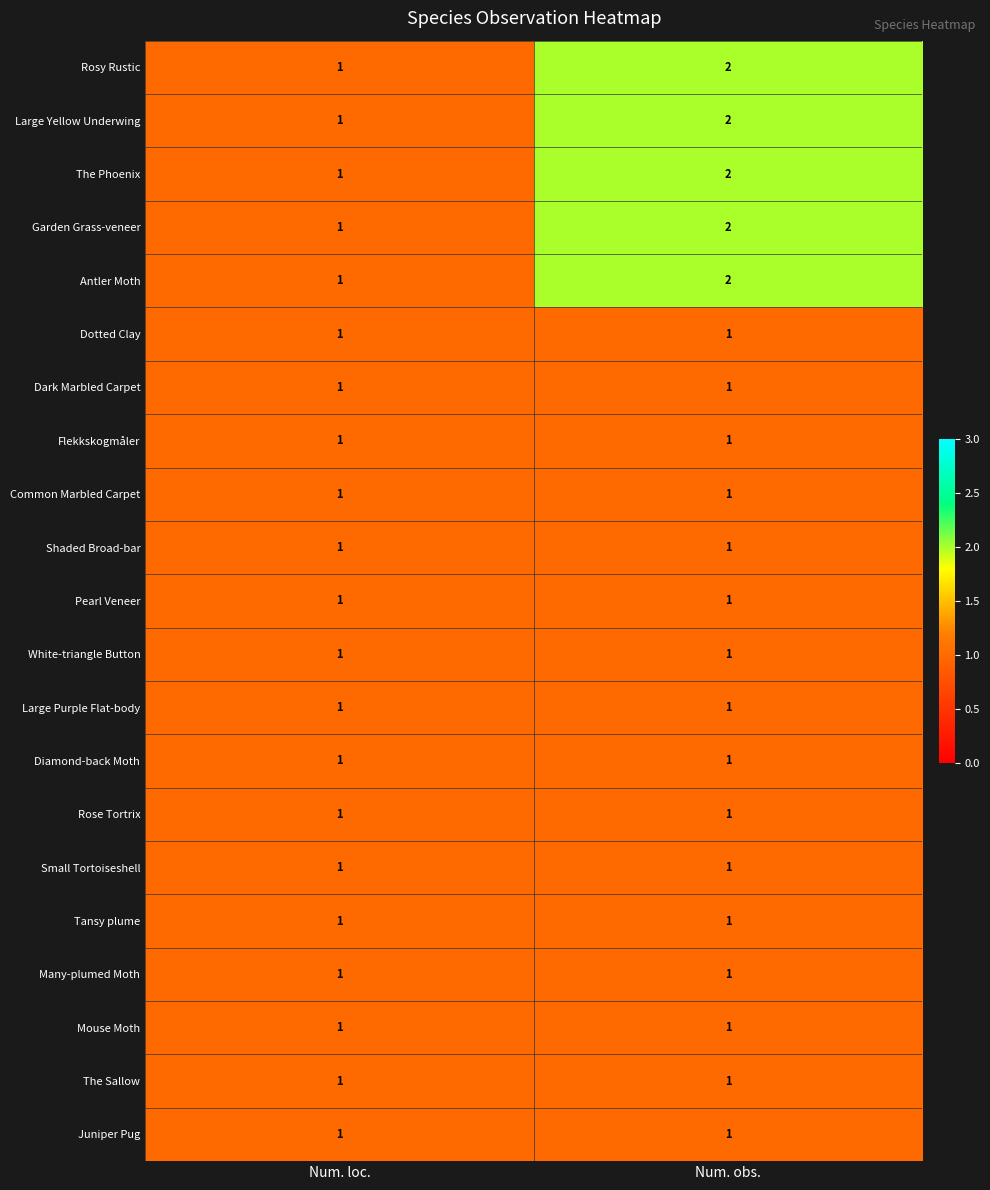

The value of Garden Grass-veneer at Num. obs. is 3. True or false?

False